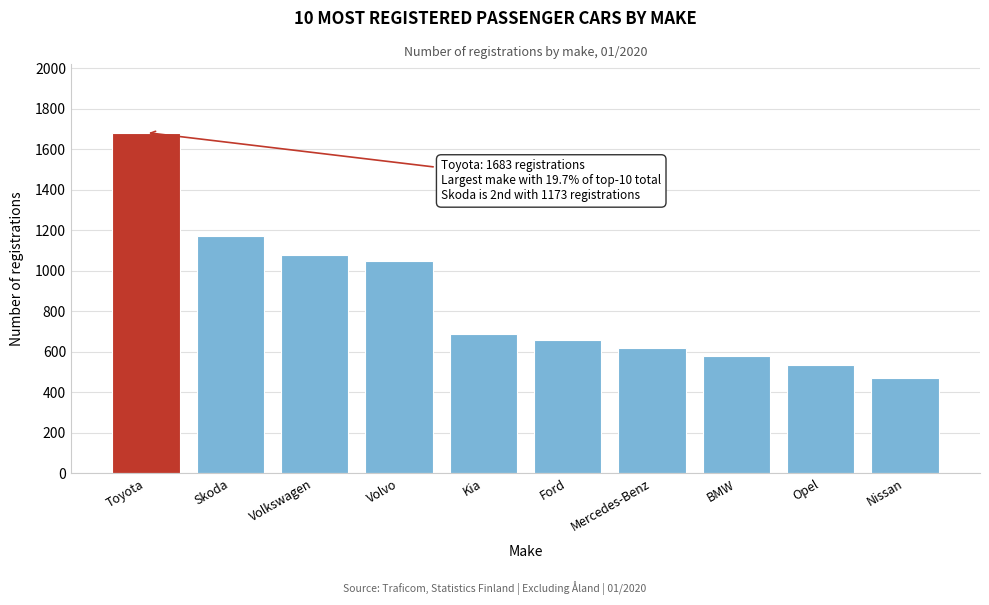

Reading right to left, extract all data points from this chart.

469	535	582	617	658	690	1049	1078	1173	1683